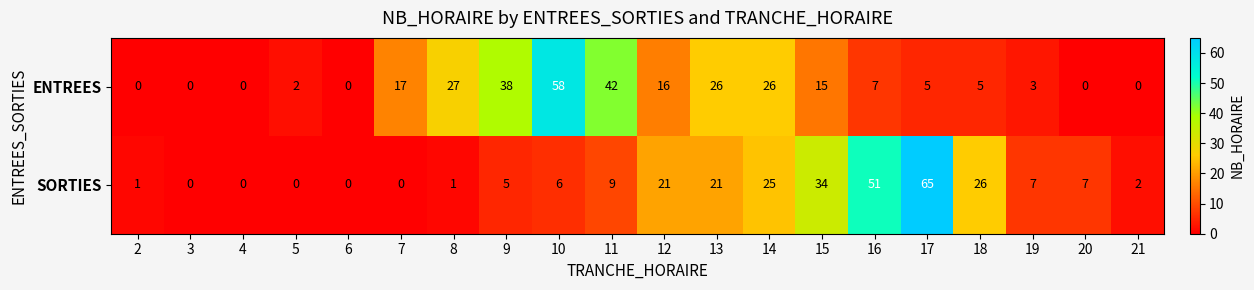

Count the number of data series in this chart.

2